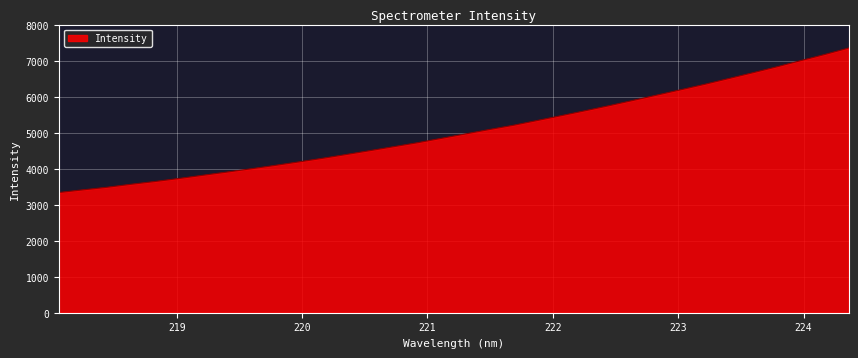

What is the difference between the maximum and minimum values?

4014.7